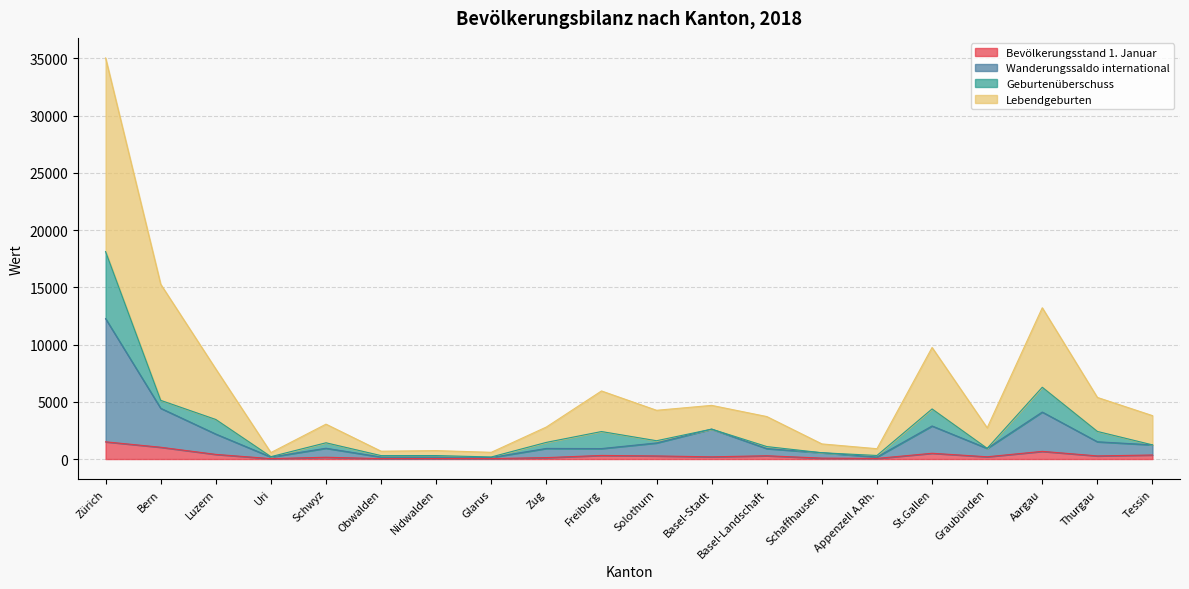

At which category is the sum across all series the highest?

Zürich